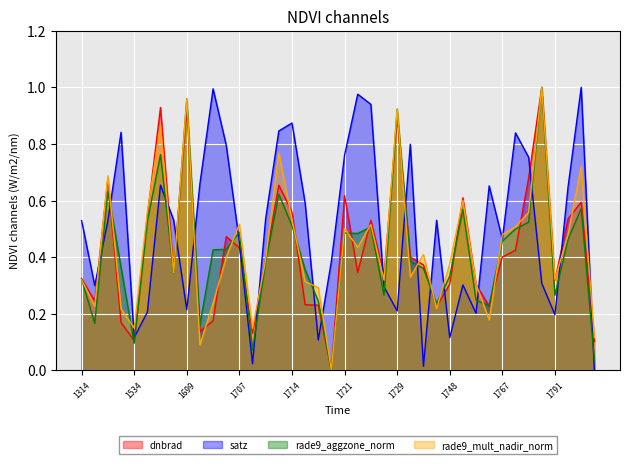

What is the average value of the dnbrad series?

0.4